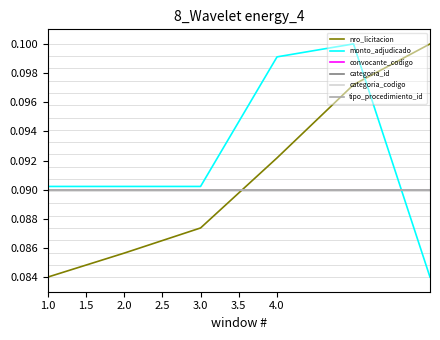

What is the value of the categoria_codigo point at the 4th from the left?

0.1